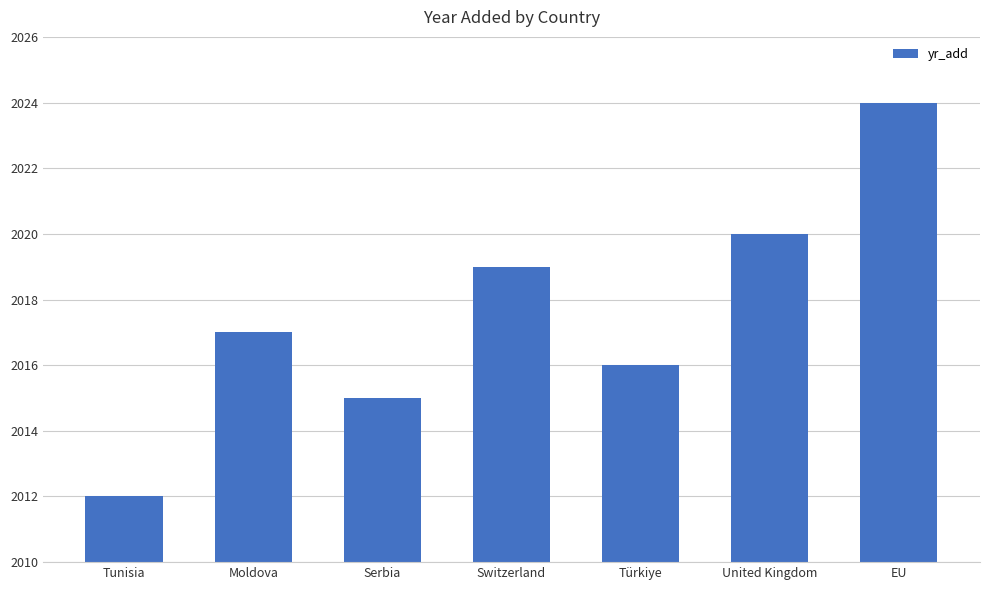

Approximately how many times larger is the value at Moldova compared to Serbia?

1.0